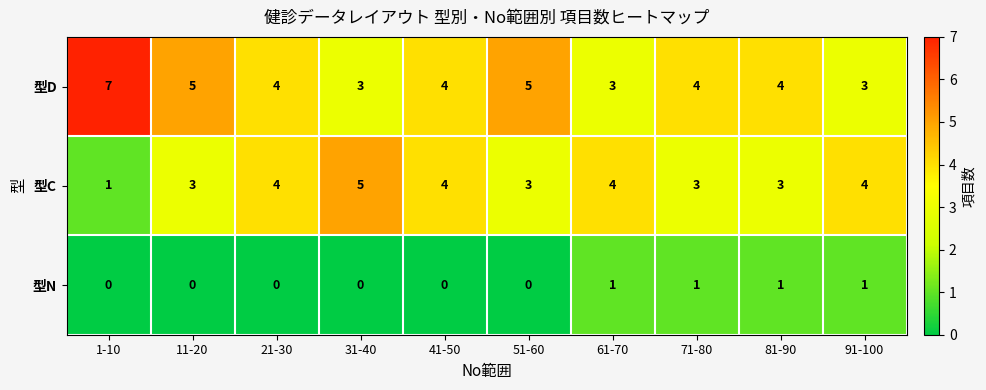

Reading right to left, extract all data points from this chart.

型D: 3	4	4	3	5	4	3	4	5	7
型C: 4	3	3	4	3	4	5	4	3	1
型N: 1	1	1	1	0	0	0	0	0	0